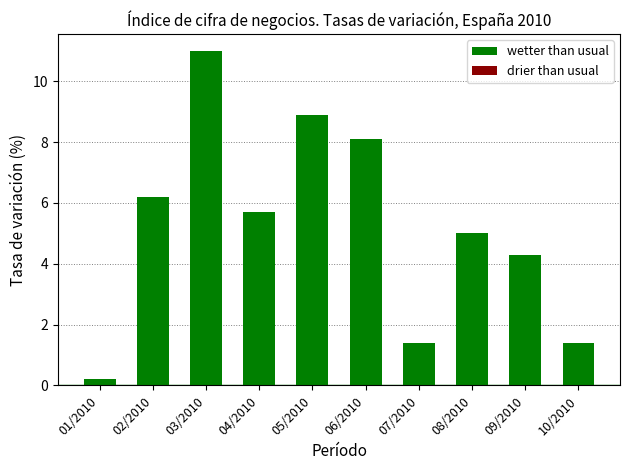

Does the chart contain any negative values?

No